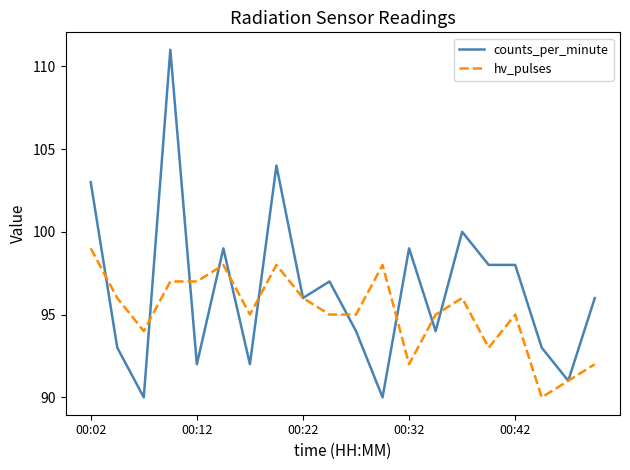

Which series has the largest range (max minus min)?

counts_per_minute